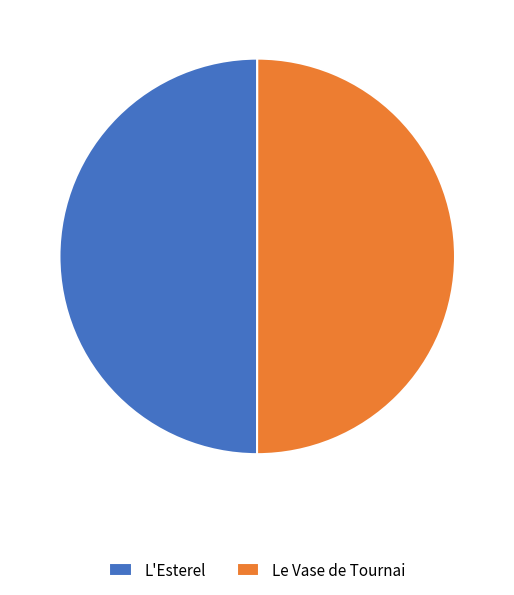

How many segments does this pie chart have?

2